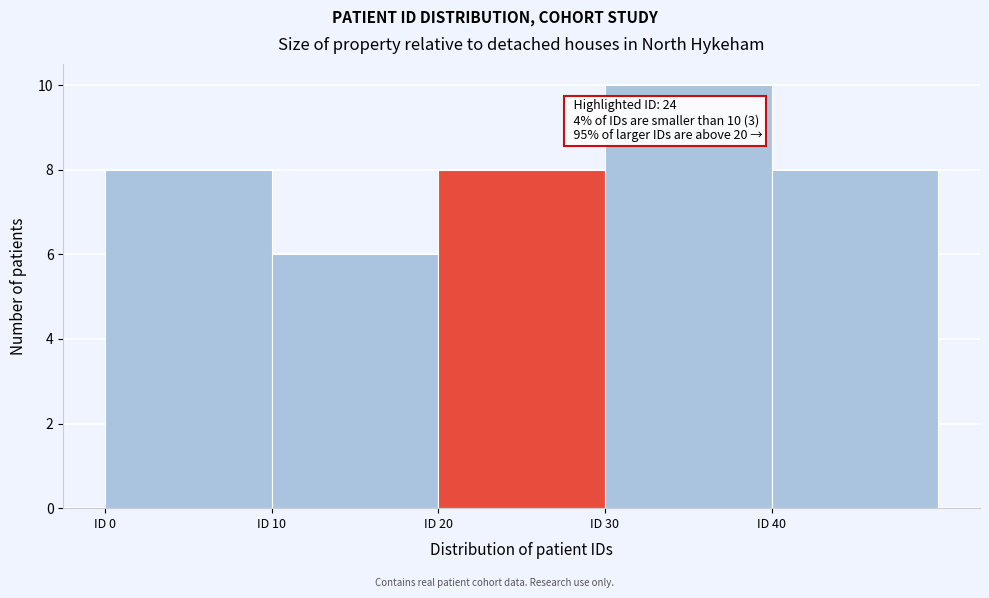

Over which range of the x-axis is the bar tallest?

30 to 40